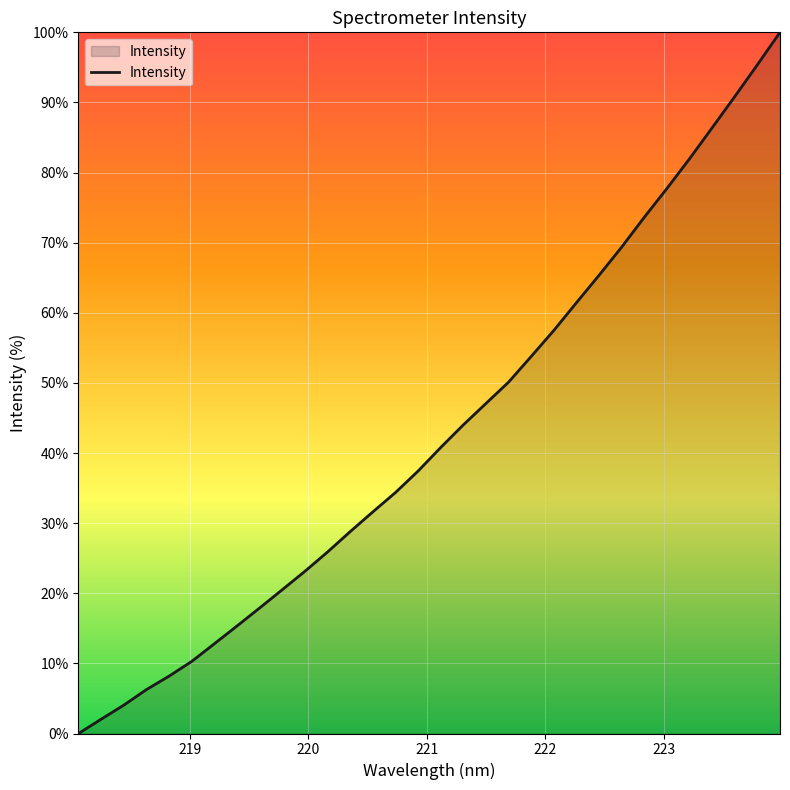

What is the difference between the maximum and minimum values?

100.0